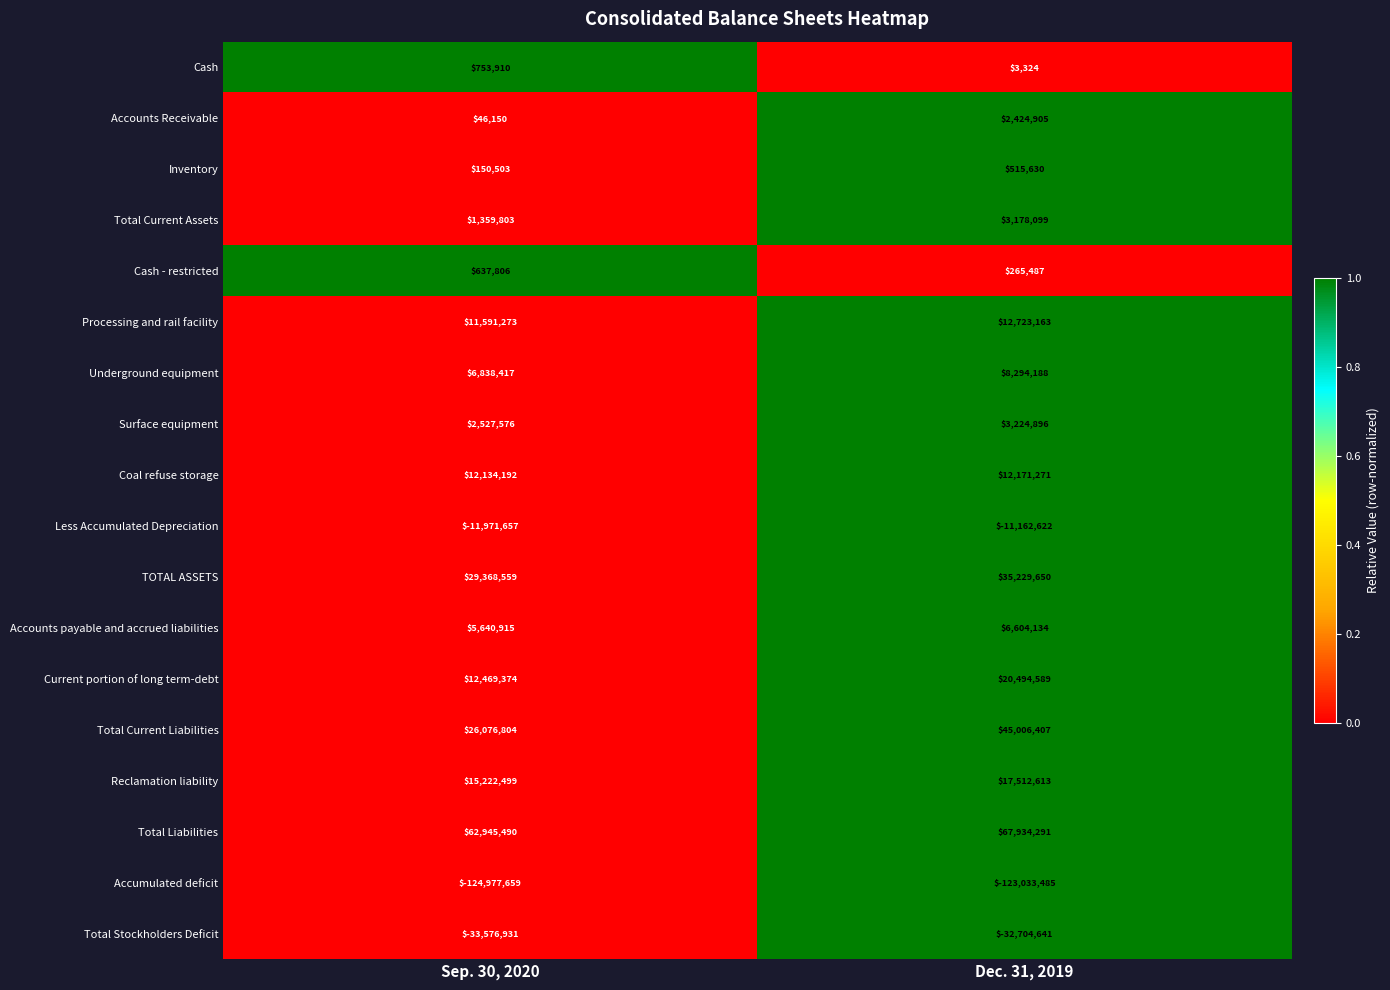

What is the difference between the Cash values at Dec. 31, 2019 and Sep. 30, 2020?

750586